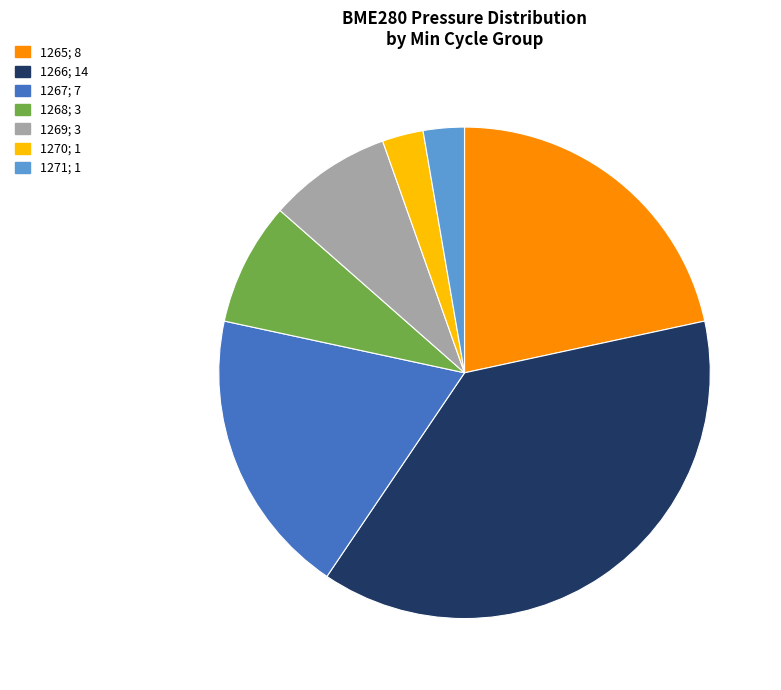

True or false: 1266 accounts for 24% of the total.

False